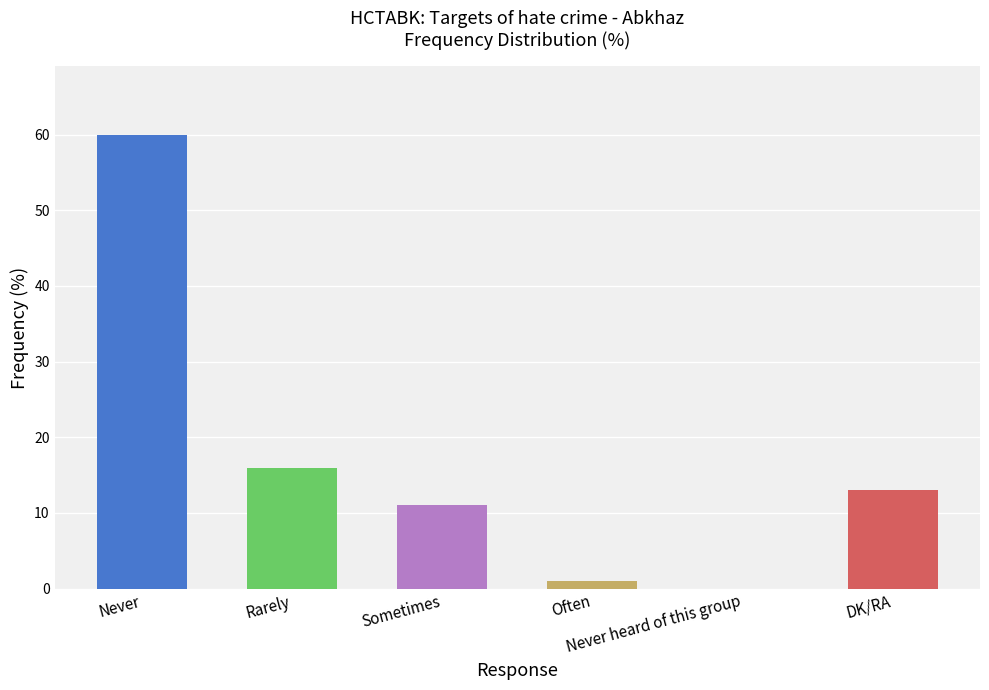

How many values are above zero?

5